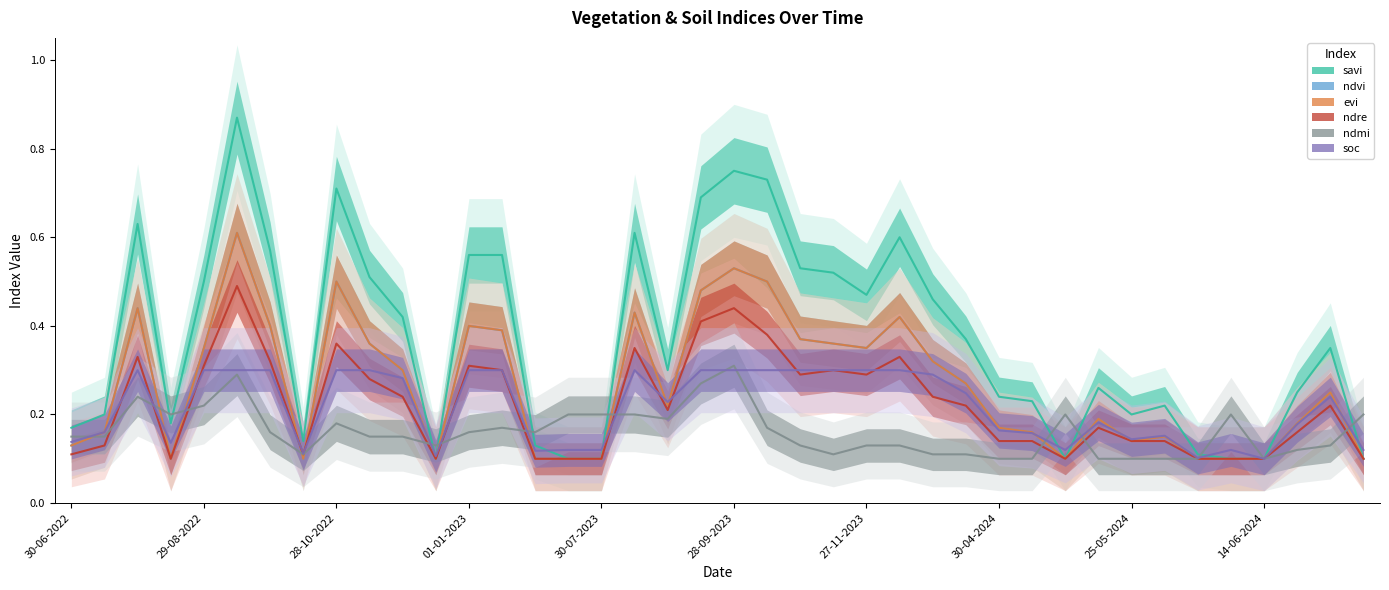

At which category does the chart reach its peak across all series?

13-09-2022